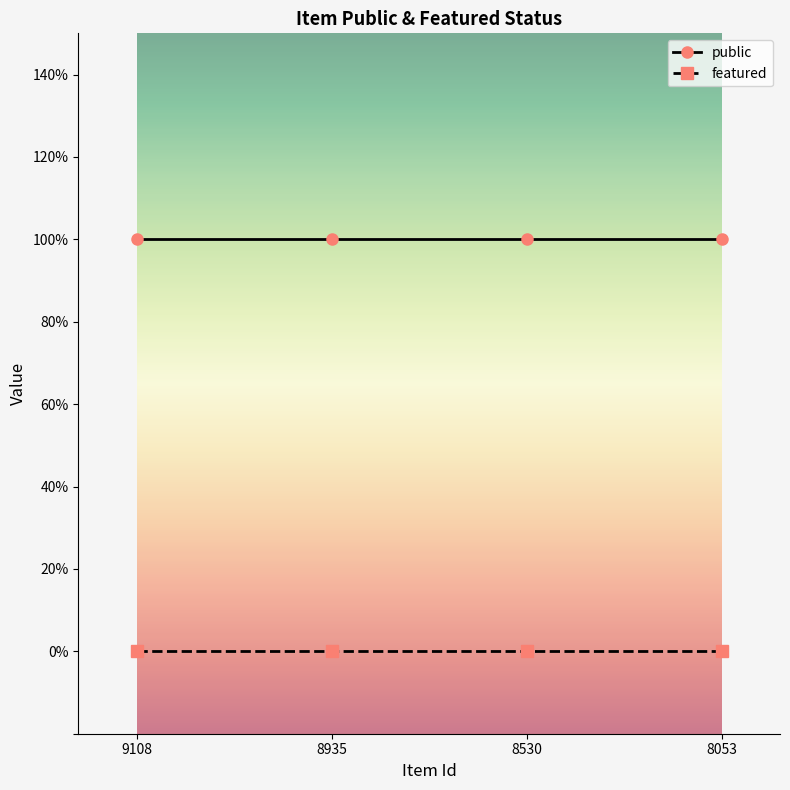

True or false: featured has more than 2 interior local peaks.

False